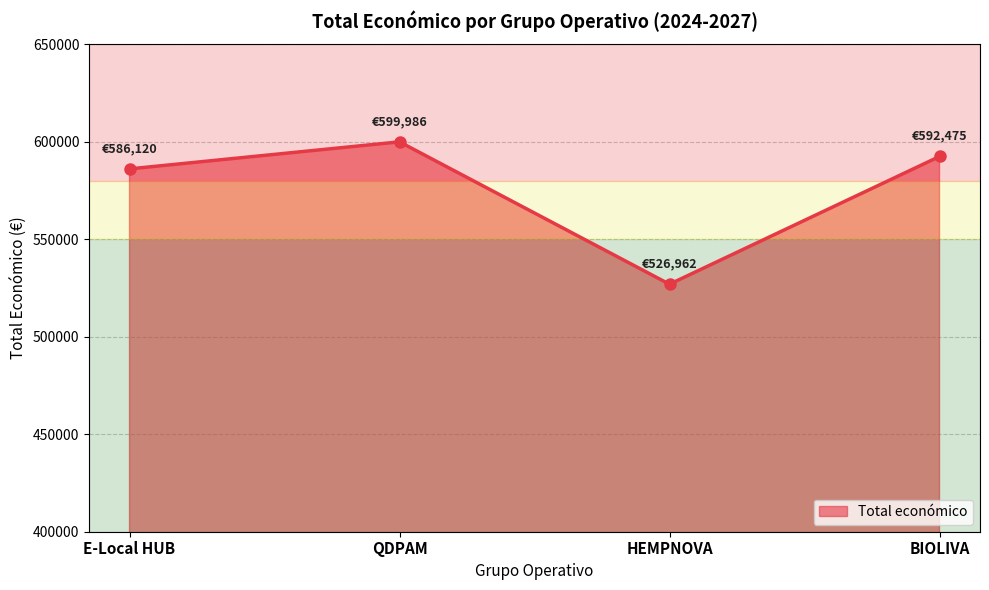

How many points are higher than both their immediate neighbors (excluding endpoints)?

1